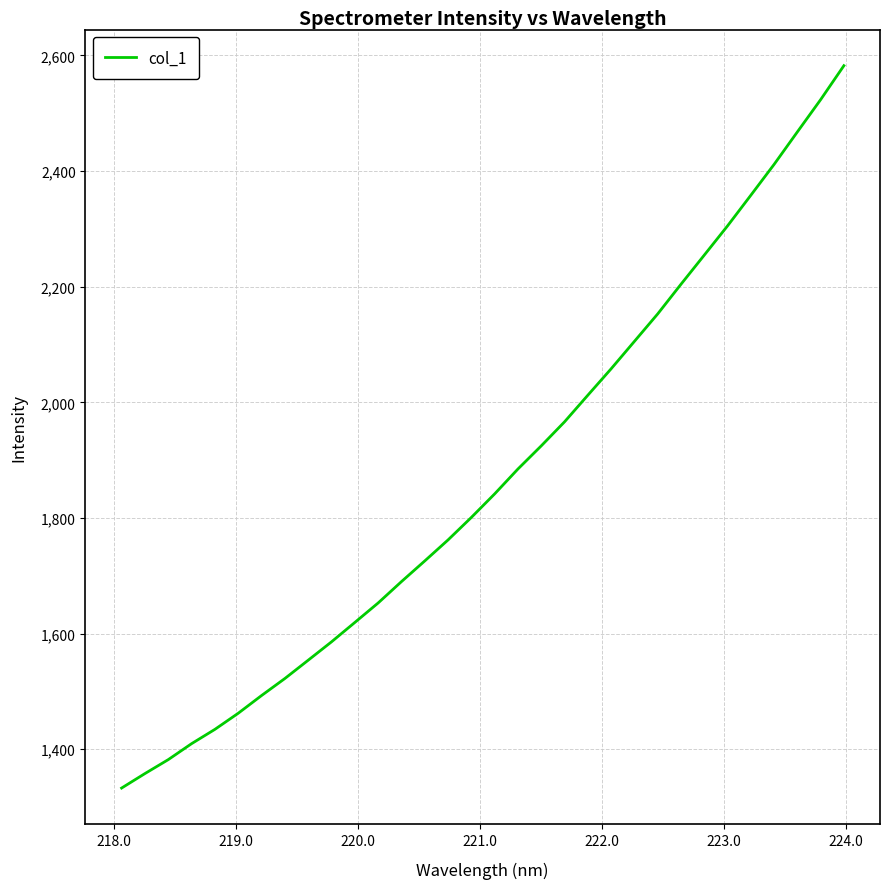

What is the difference between the maximum and minimum values?

1249.5